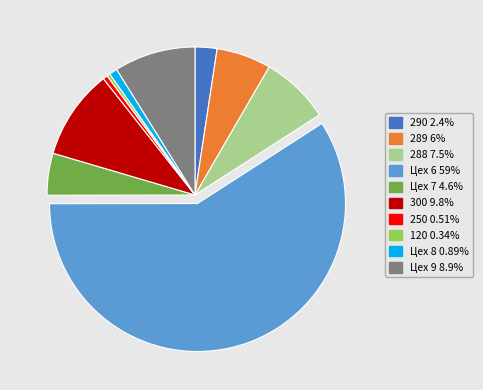

The Цех 9 slice represents 9% of the pie. True or false?

True